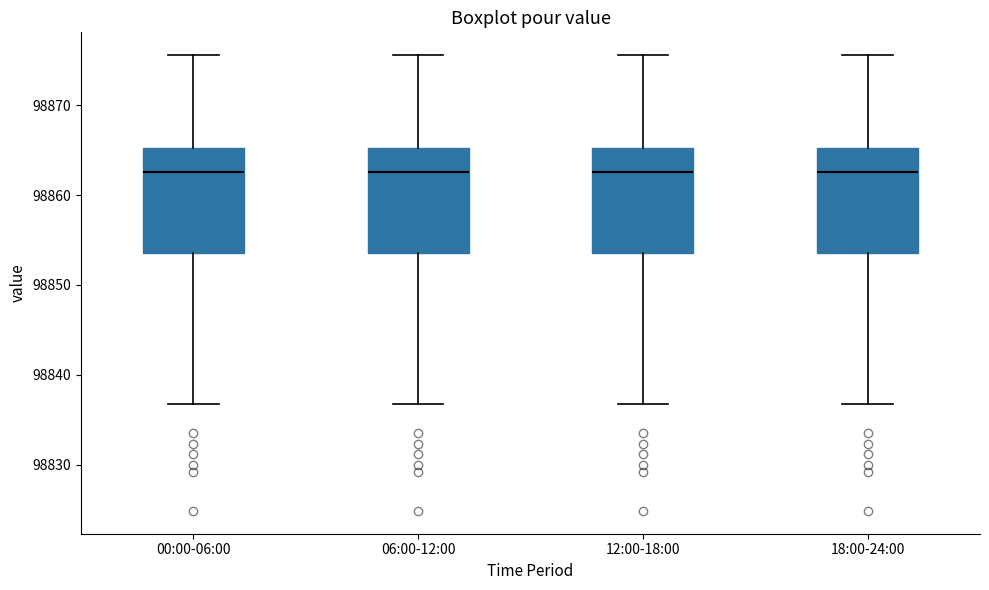

Reading left to right, transcribe this box plot: for each box, give where its median line is, the range the box spans, and where its two whiskers end, as read against the y-axis. The values are not printed on the chart, so give them approximately, as read against the axis.

00:00-06:00: median 98863, box 98854 to 98865, whiskers 98837 to 98876
06:00-12:00: median 98863, box 98854 to 98865, whiskers 98837 to 98876
12:00-18:00: median 98863, box 98854 to 98865, whiskers 98837 to 98876
18:00-24:00: median 98863, box 98854 to 98865, whiskers 98837 to 98876